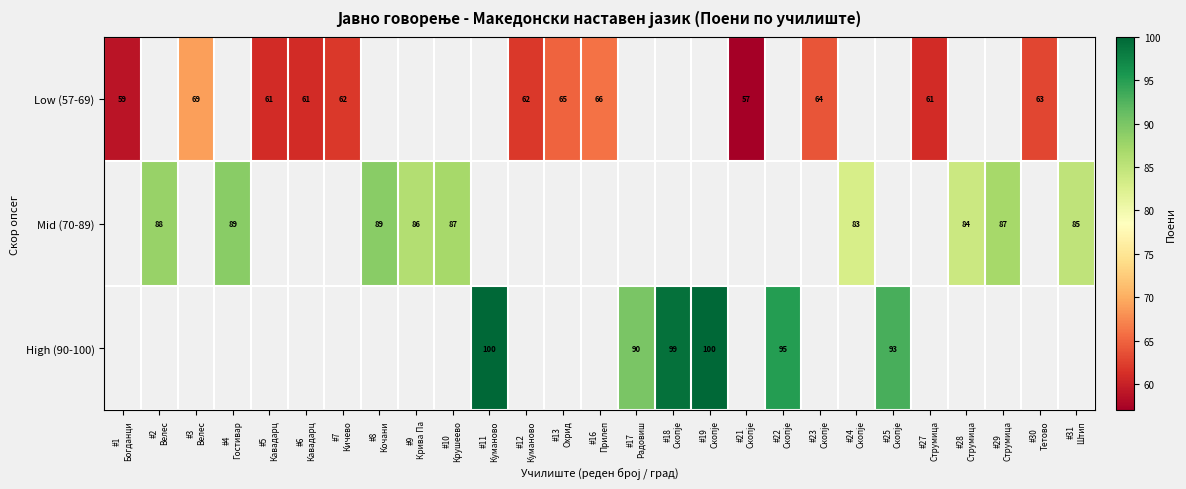

Is the value of Low (57-69) at #13 Охрид greater than the value of Mid (70-89) at #4 Гостивар?

No